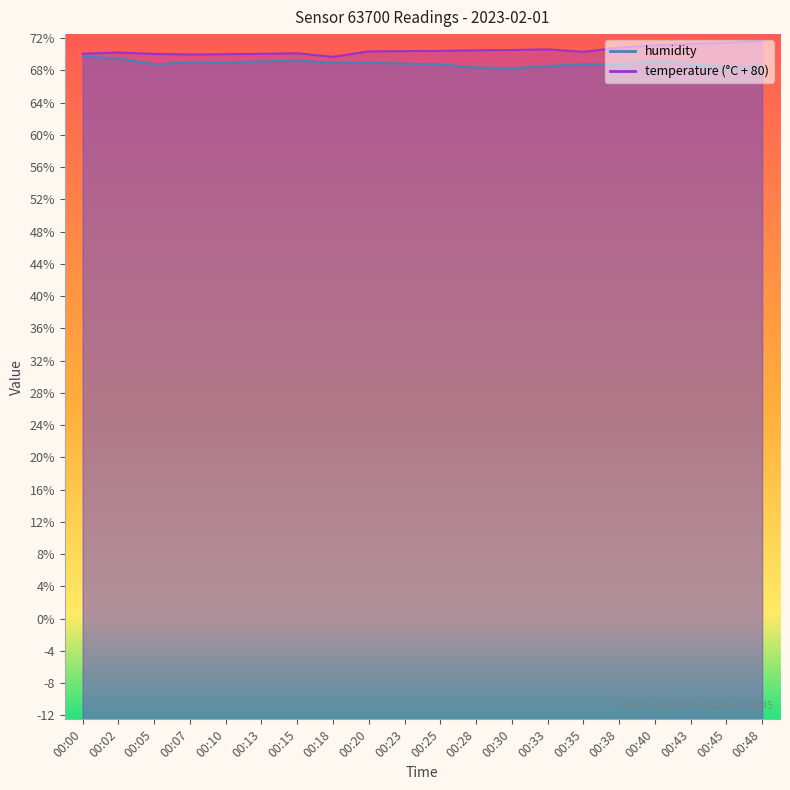

Where is temperature nearest to the value 70?

00:10